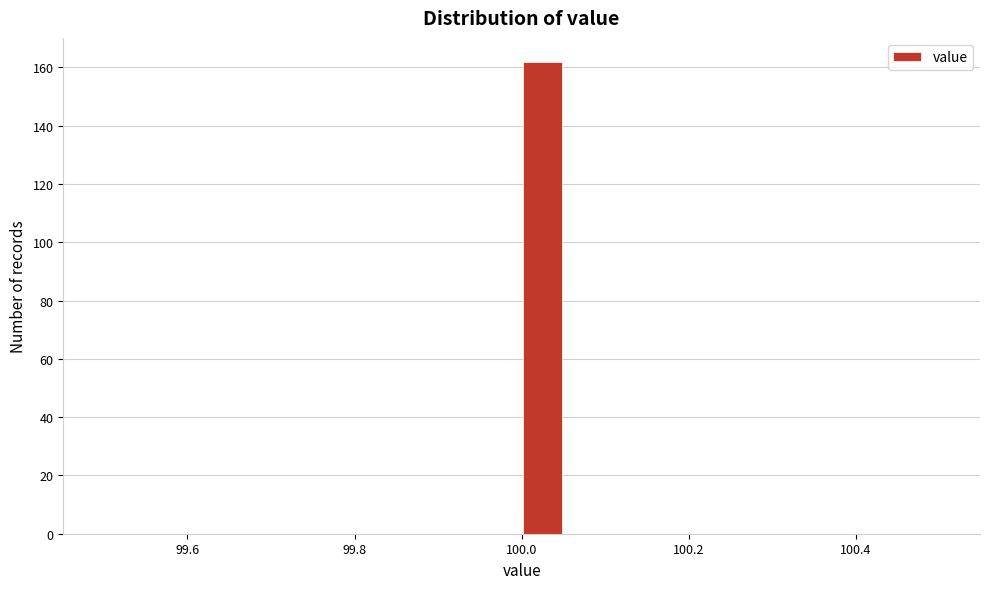

Around what value on the x-axis is the tallest bar? Give the approximate position of its centre, as read against the axis.

100.02